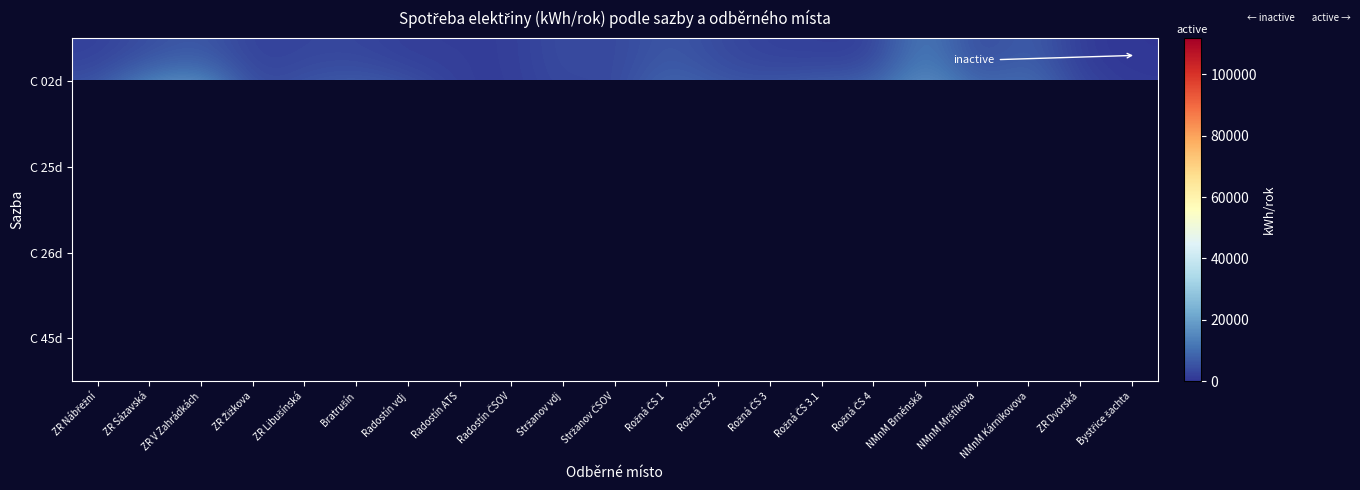

List the series in order of their overall mean, highest first.

C 25d, C 26d, C 45d, C 02d